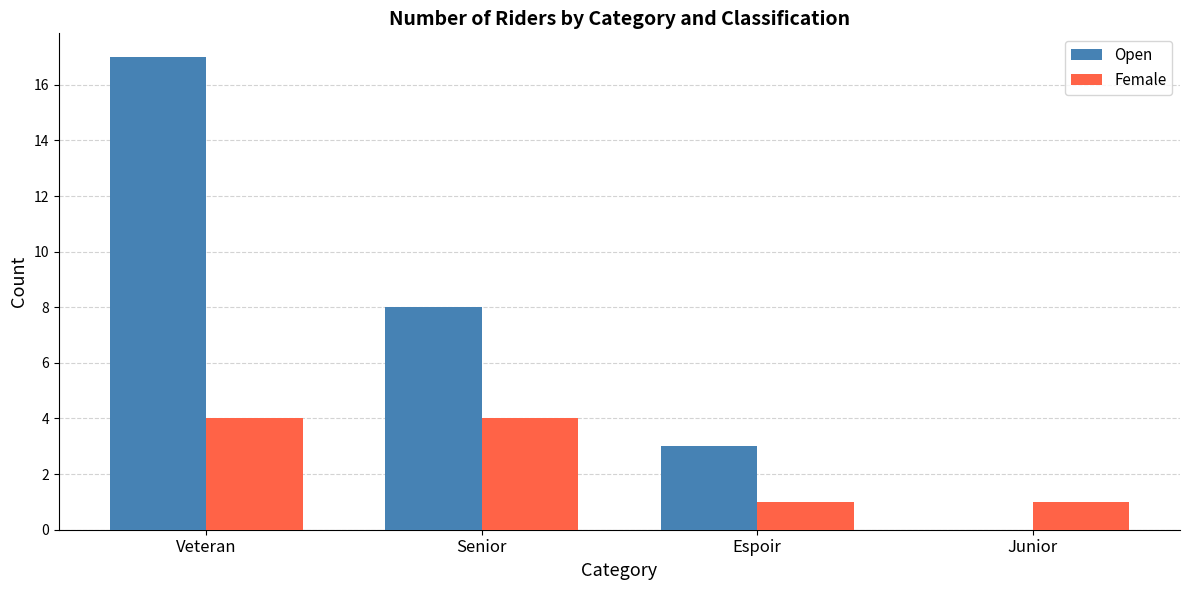

Are the bars horizontal?

No